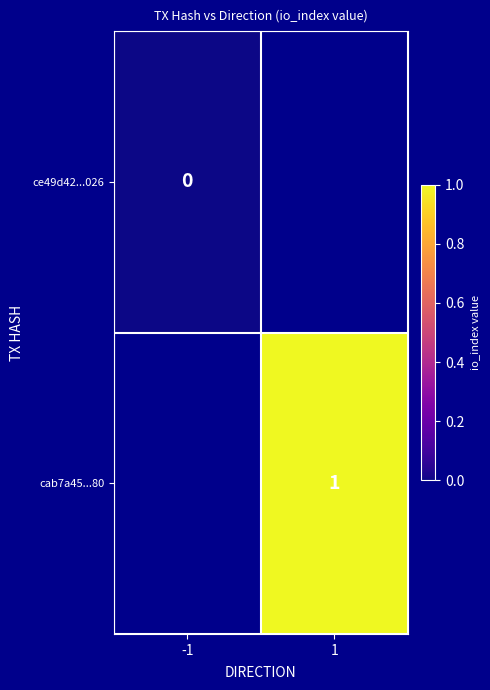

Is the value of cab7a45...80 at 1 greater than the value of ce49d42...026 at -1?

Yes